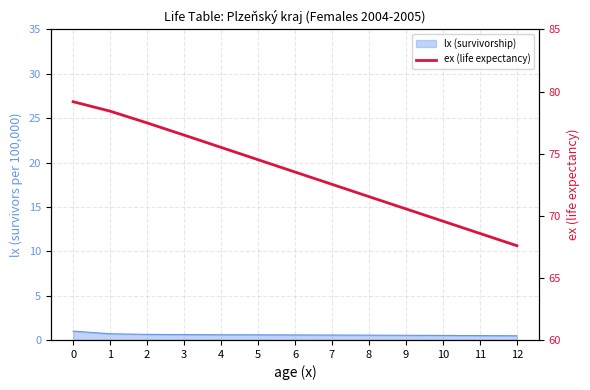

How many values are below 73?

6